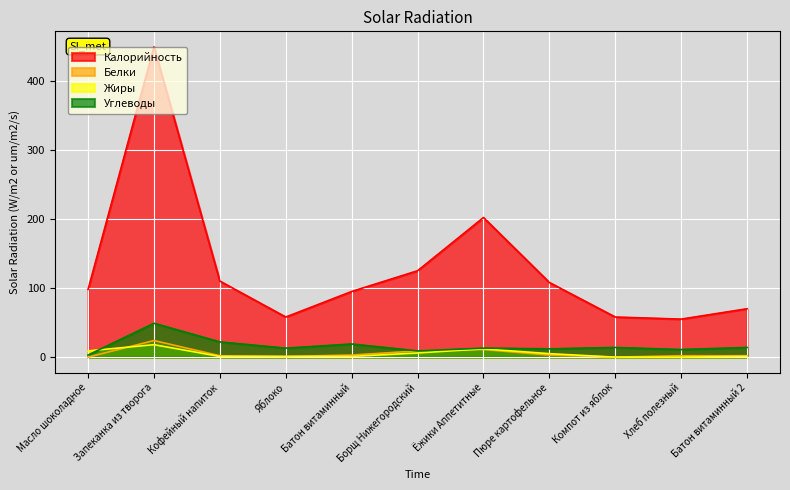

Count the number of data series in this chart.

4